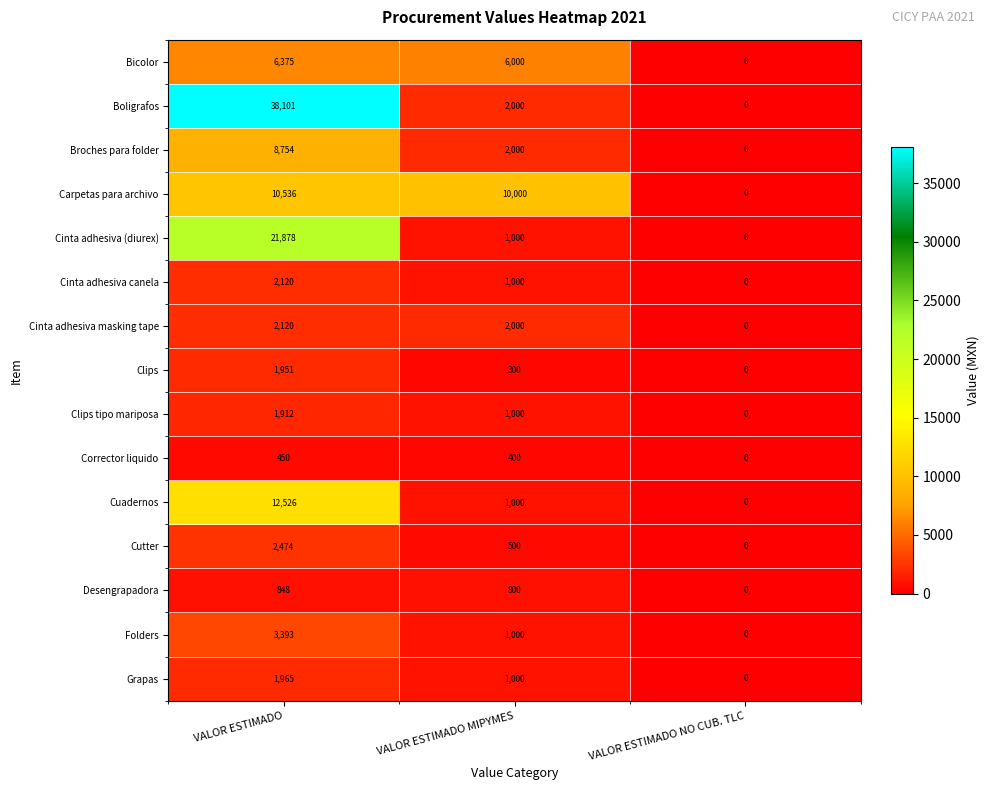

The Carpetas para archivo series shows 0 at VALOR ESTIMADO NO CUB. TLC. True or false?

True